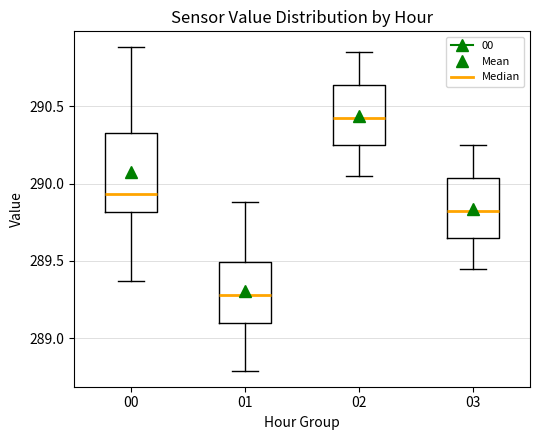

Reading left to right, transcribe this box plot: for each box, give where its median line is, the range the box spans, and where its two whiskers end, as read against the y-axis. The values are not printed on the chart, so give them approximately, as read against the axis.

00: median 289.95, box 289.80 to 290.35, whiskers 289.35 to 290.90
01: median 289.30, box 289.10 to 289.50, whiskers 288.80 to 289.90
02: median 290.45, box 290.25 to 290.65, whiskers 290.05 to 290.85
03: median 289.85, box 289.65 to 290.05, whiskers 289.45 to 290.25